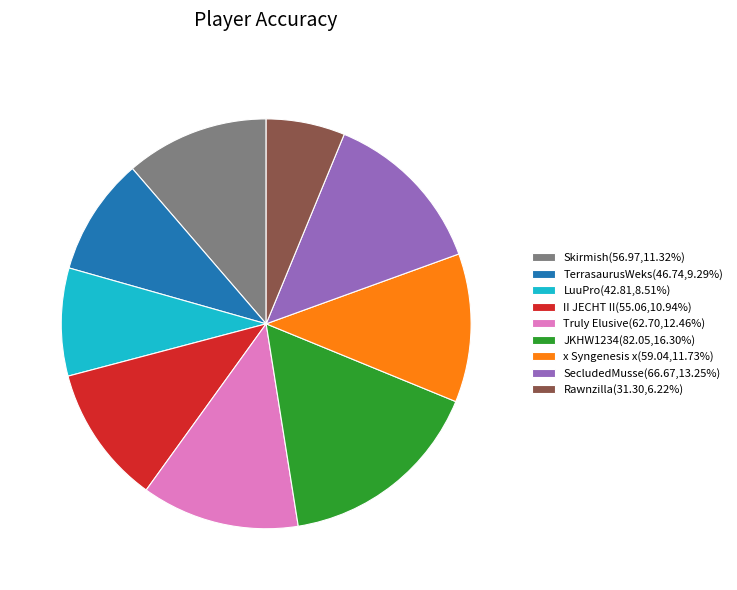

How many segments does this pie chart have?

9